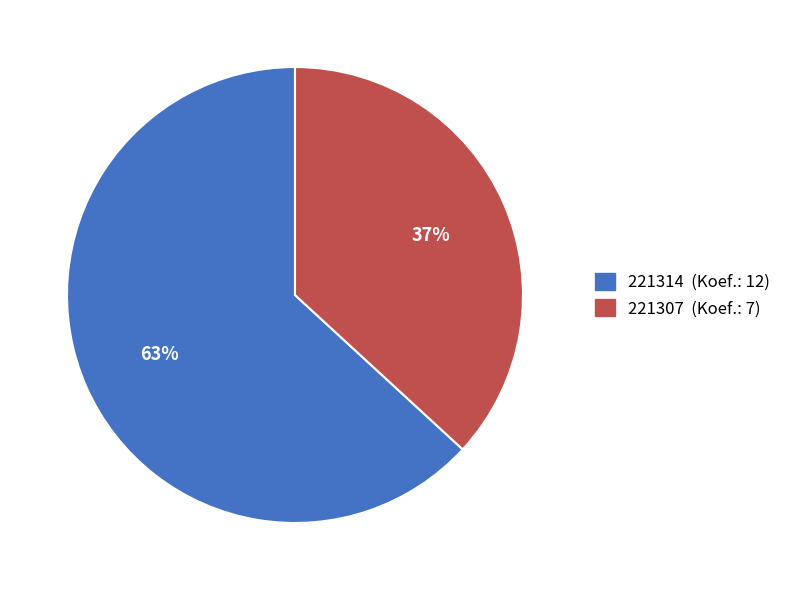

What is the ratio of the value at 221314 to the value at 221307?

1.7